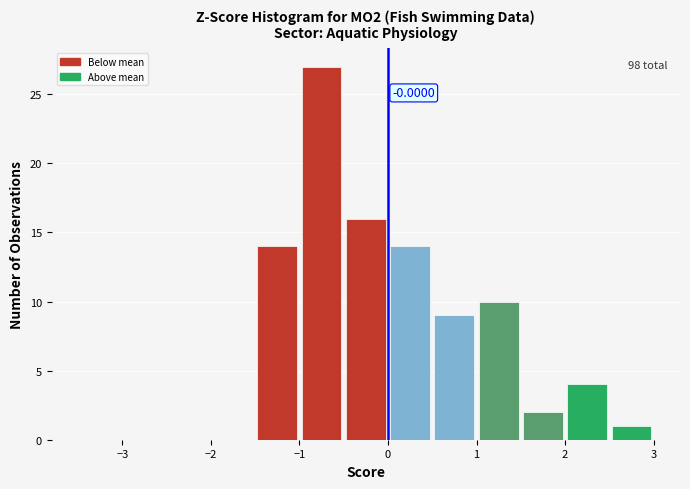

Which range on the x-axis has the tallest bar?

-1.0 to -0.5